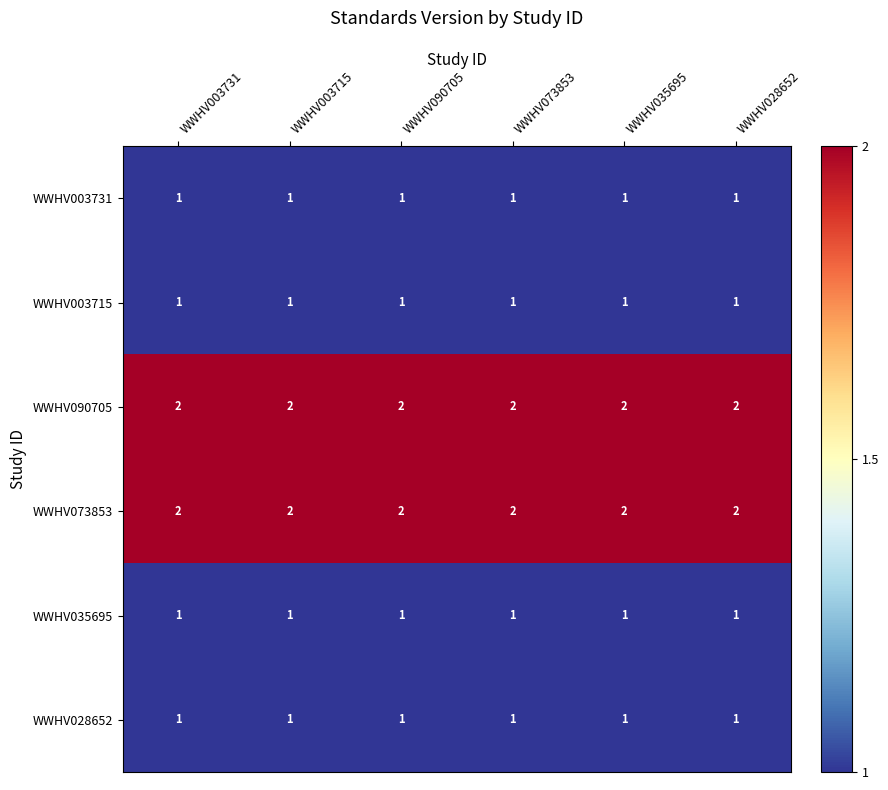

What is the sum of all WWHV003731 values?

6